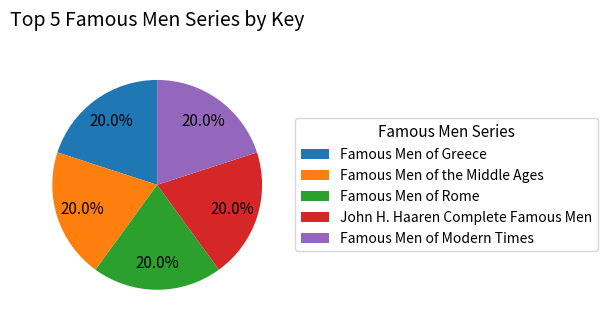

Does Famous Men of Greece represent more than half of the total?

No